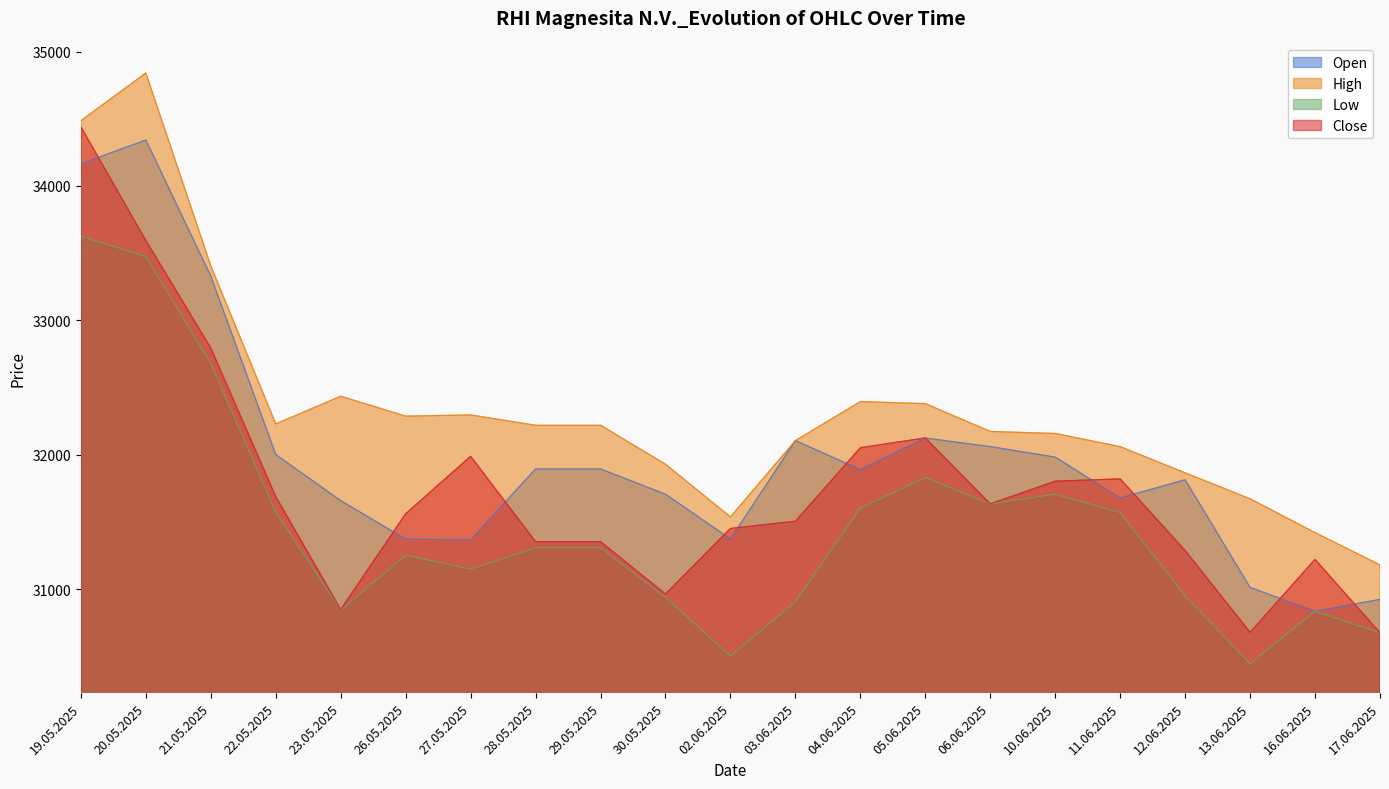

Is it true that Open equals 9021 at 22.05.2025?

False